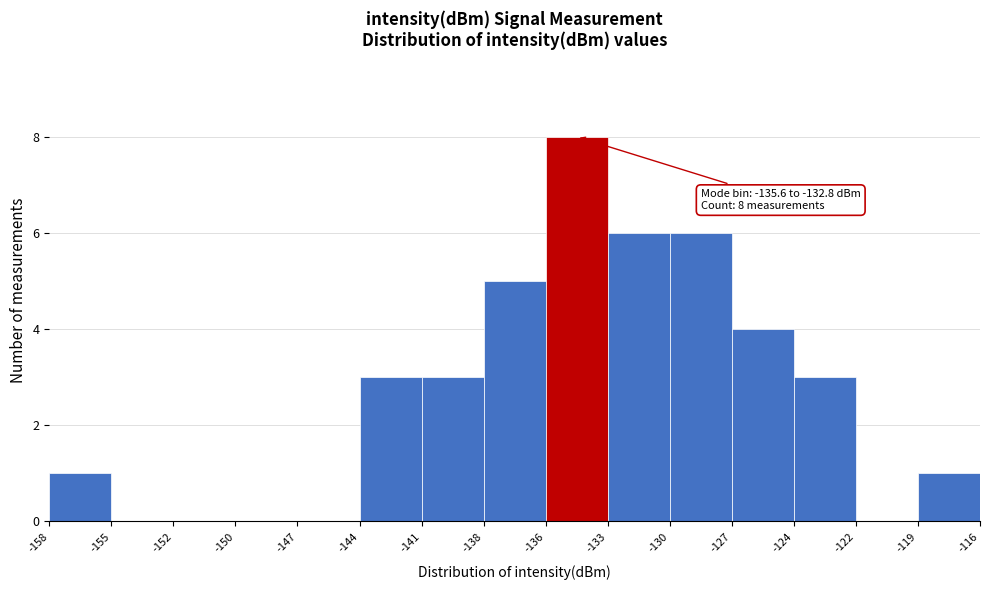

Which range on the x-axis has the tallest bar?

-136 to -133